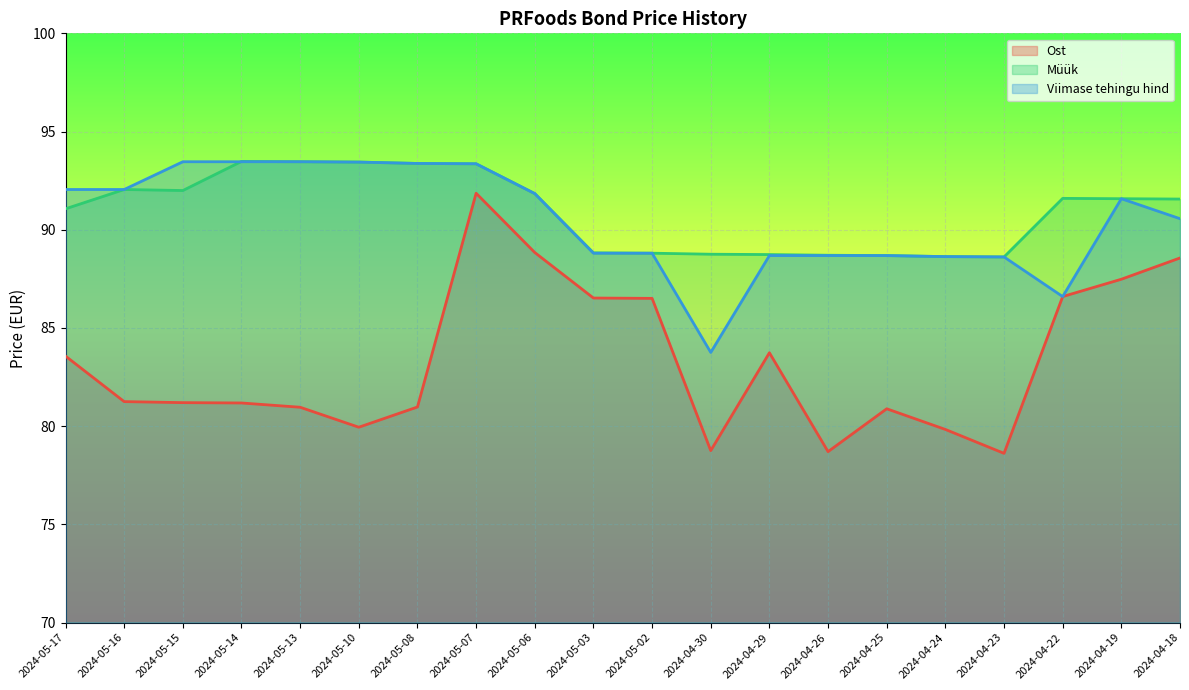

True or false: Müük and Ost cross at least once.

False